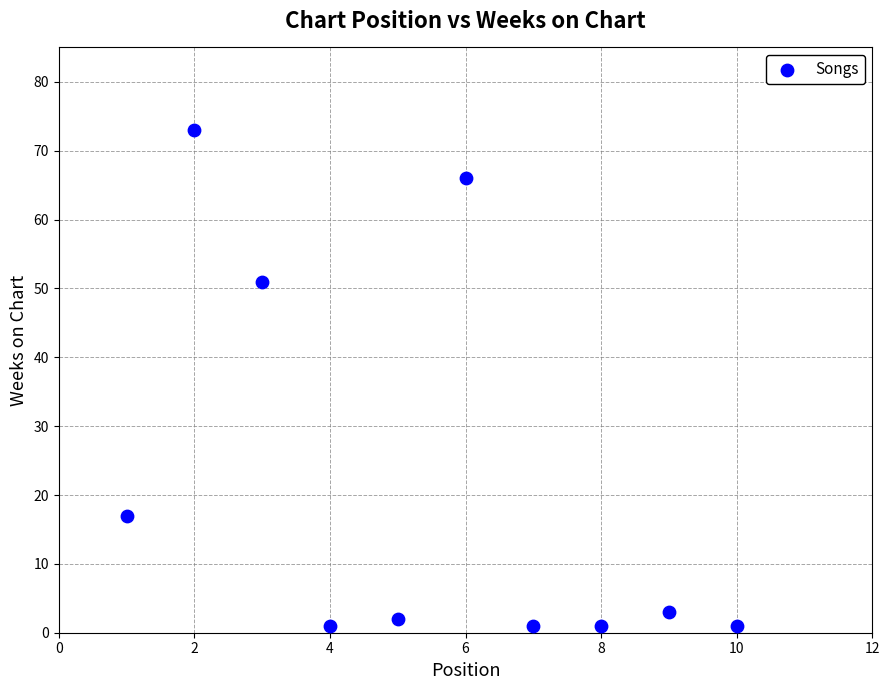

What Y value in the scatter plot is closest to 37?

51